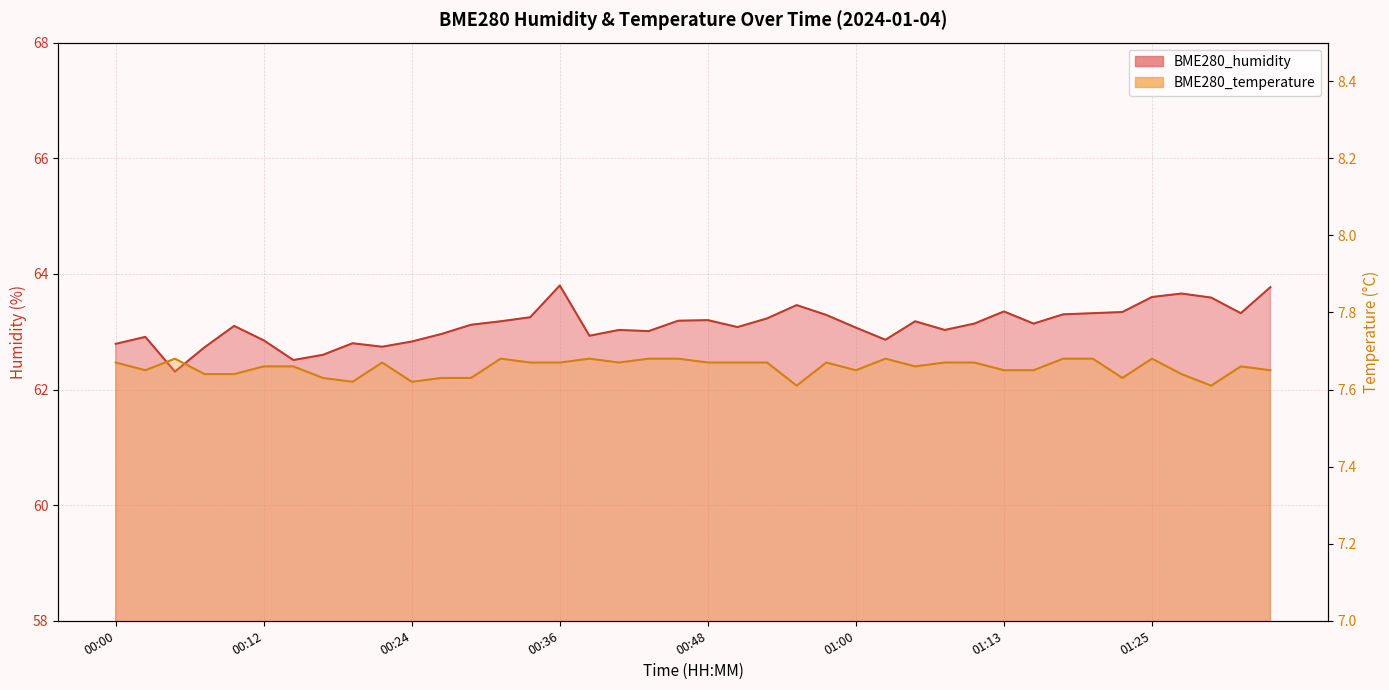

True or false: BME280_temperature and BME280_humidity intersect in this chart.

False